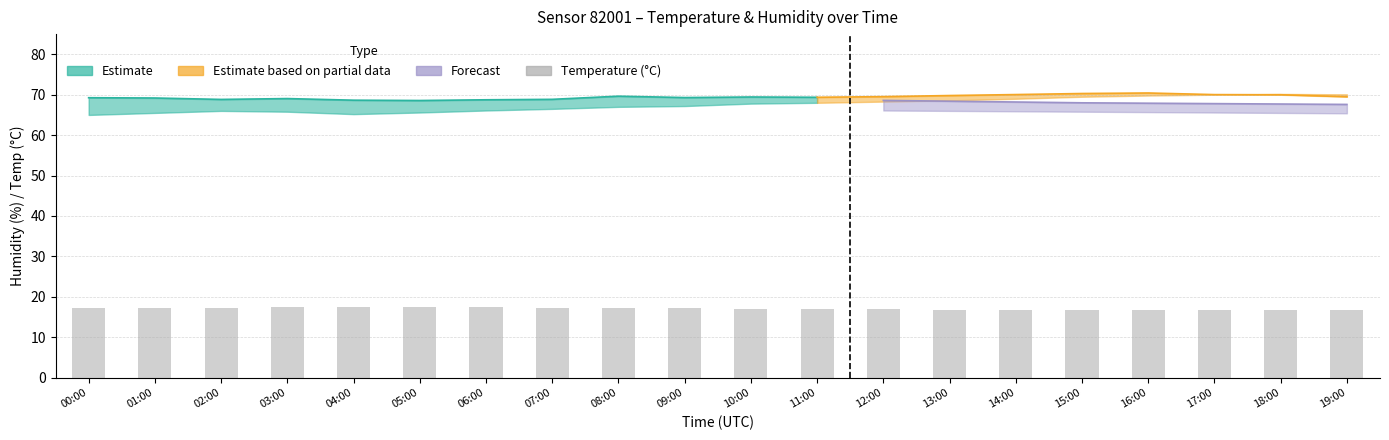

Reading right to left, transcribe all the data shown in this chart.

19:00=16.8	18:00=16.7	17:00=16.6	16:00=16.6	15:00=16.7	14:00=16.8	13:00=16.8	12:00=16.9	11:00=17.0	10:00=17.0	09:00=17.1	08:00=17.2	07:00=17.3	06:00=17.4	05:00=17.4	04:00=17.4	03:00=17.4	02:00=17.4	01:00=17.3	00:00=17.2